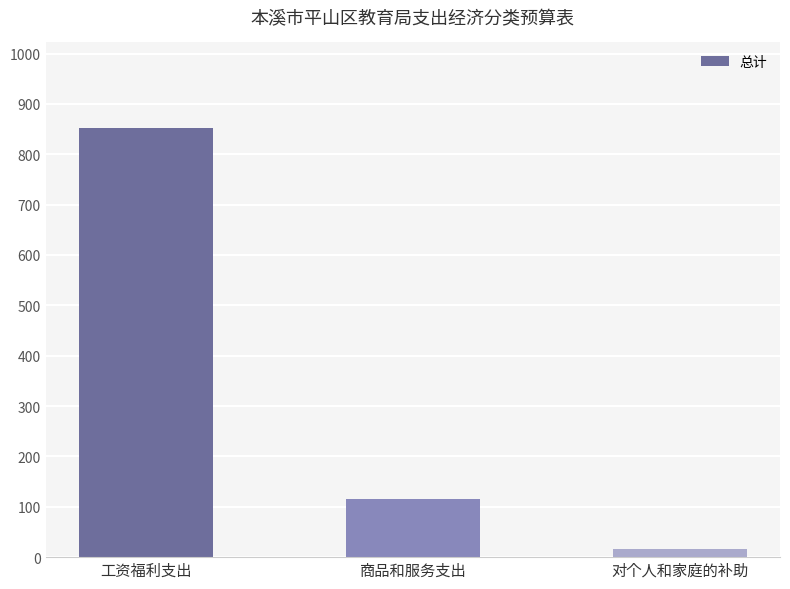

At which label is the value closest to 433?

商品和服务支出